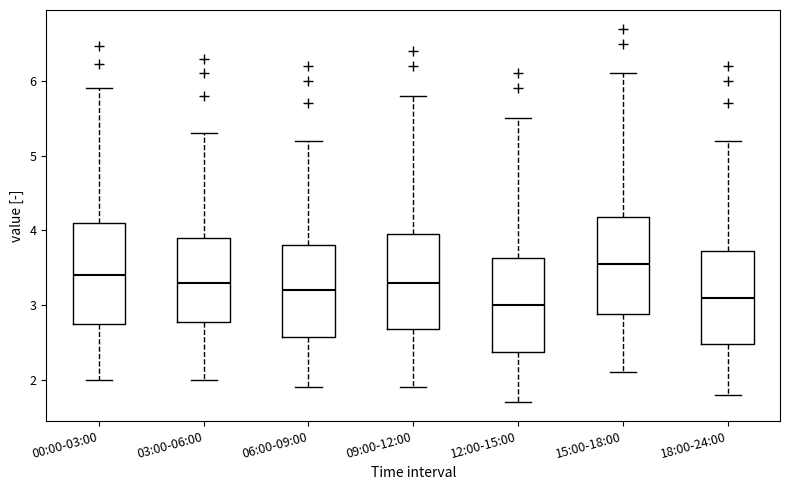

Reading left to right, transcribe this box plot: for each box, give where its median line is, the range the box spans, and where its two whiskers end, as read against the y-axis. The values are not printed on the chart, so give them approximately, as read against the axis.

00:00-03:00: median 3.4, box 2.7 to 4.1, whiskers 2.0 to 5.9
03:00-06:00: median 3.3, box 2.8 to 3.9, whiskers 2.0 to 5.3
06:00-09:00: median 3.2, box 2.6 to 3.8, whiskers 1.9 to 5.2
09:00-12:00: median 3.3, box 2.7 to 4.0, whiskers 1.9 to 5.8
12:00-15:00: median 3.0, box 2.4 to 3.6, whiskers 1.7 to 5.5
15:00-18:00: median 3.6, box 2.9 to 4.2, whiskers 2.1 to 6.1
18:00-24:00: median 3.1, box 2.5 to 3.7, whiskers 1.8 to 5.2